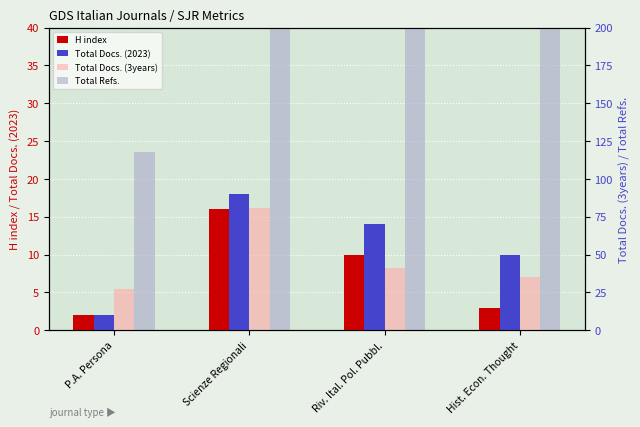

What is the difference between the highest and lowest values at Hist. Econ. Thought?

455